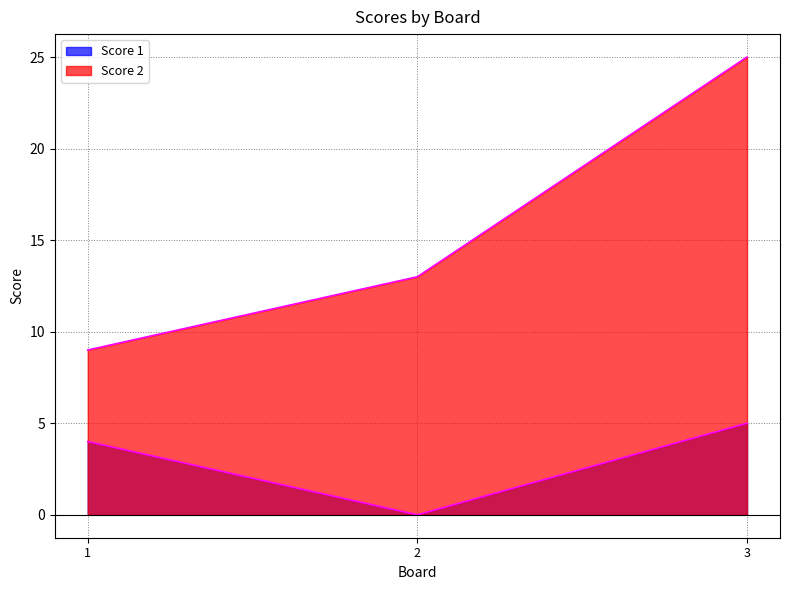

Reading right to left, what are all the values shown in this chart?

Score 1: 5	0	4
Score 2: 25	13	9